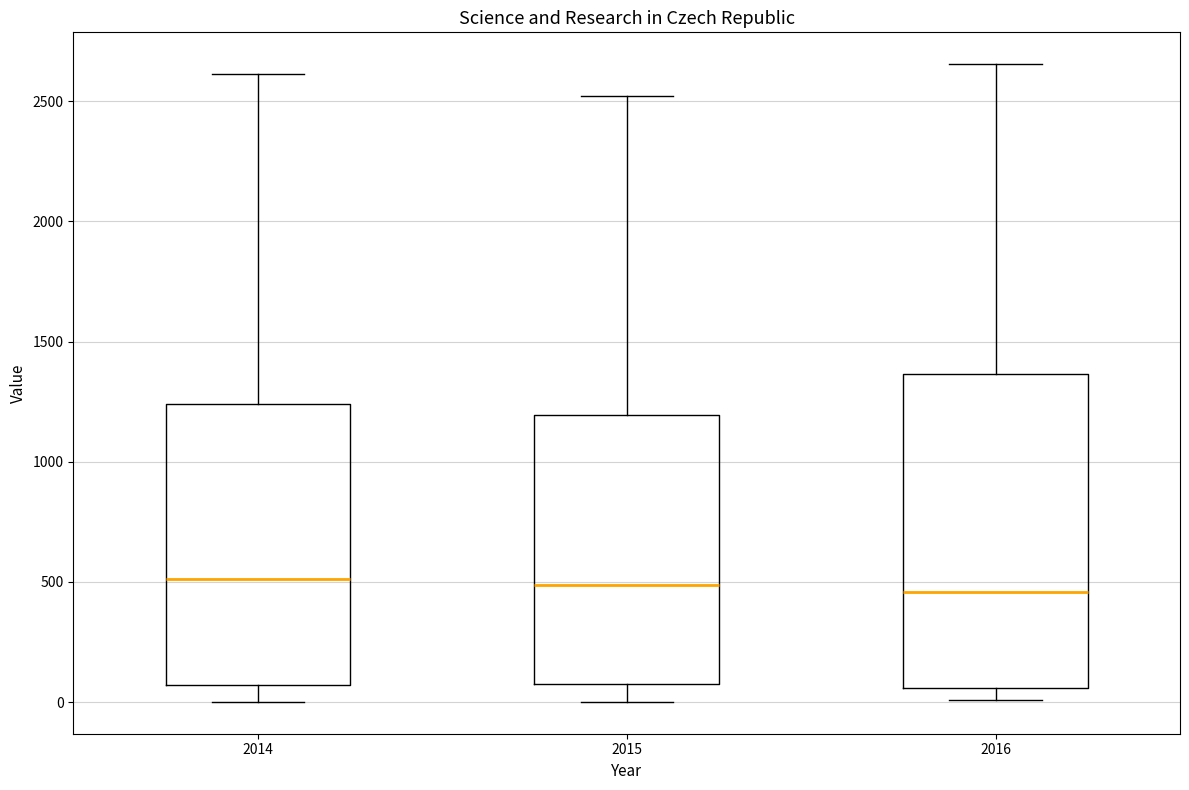

Reading left to right, transcribe this box plot: for each box, give where its median line is, the range the box spans, and where its two whiskers end, as read against the y-axis. The values are not printed on the chart, so give them approximately, as read against the axis.

2014: median 500, box 50 to 1250, whiskers 0 to 2600
2015: median 500, box 100 to 1200, whiskers 0 to 2500
2016: median 450, box 50 to 1350, whiskers 0 to 2650